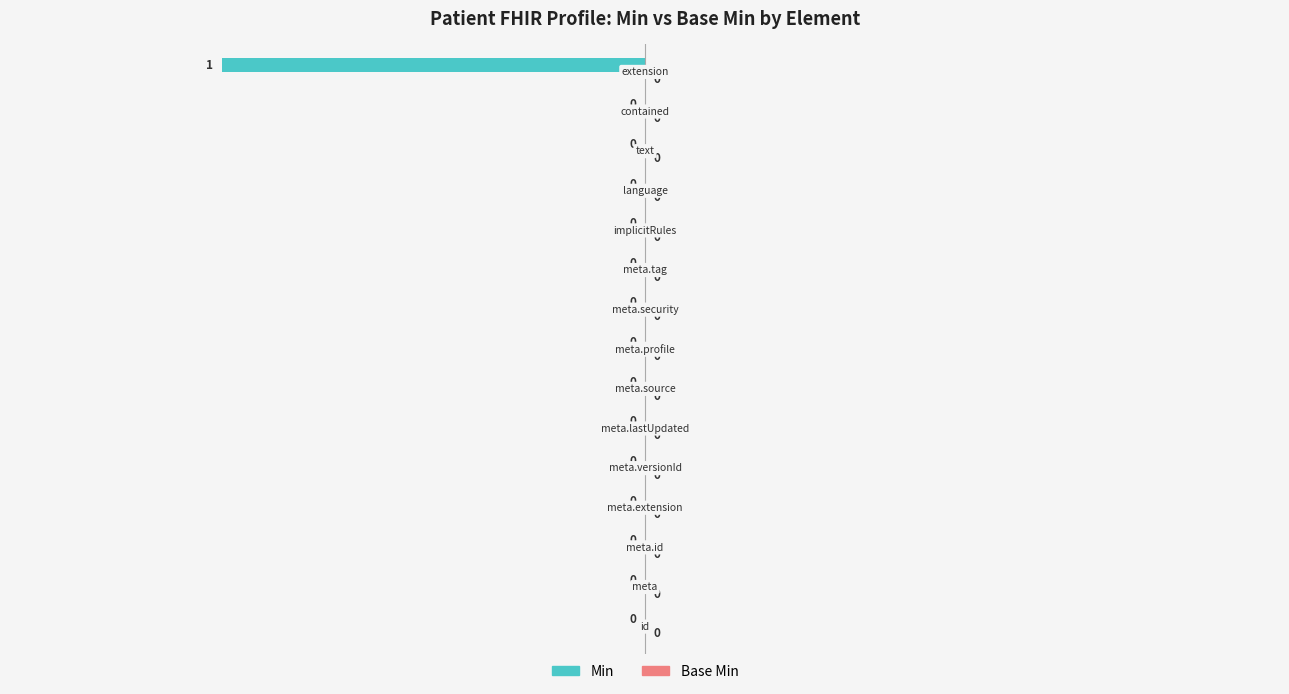

How many values are between 0 and 1?

14